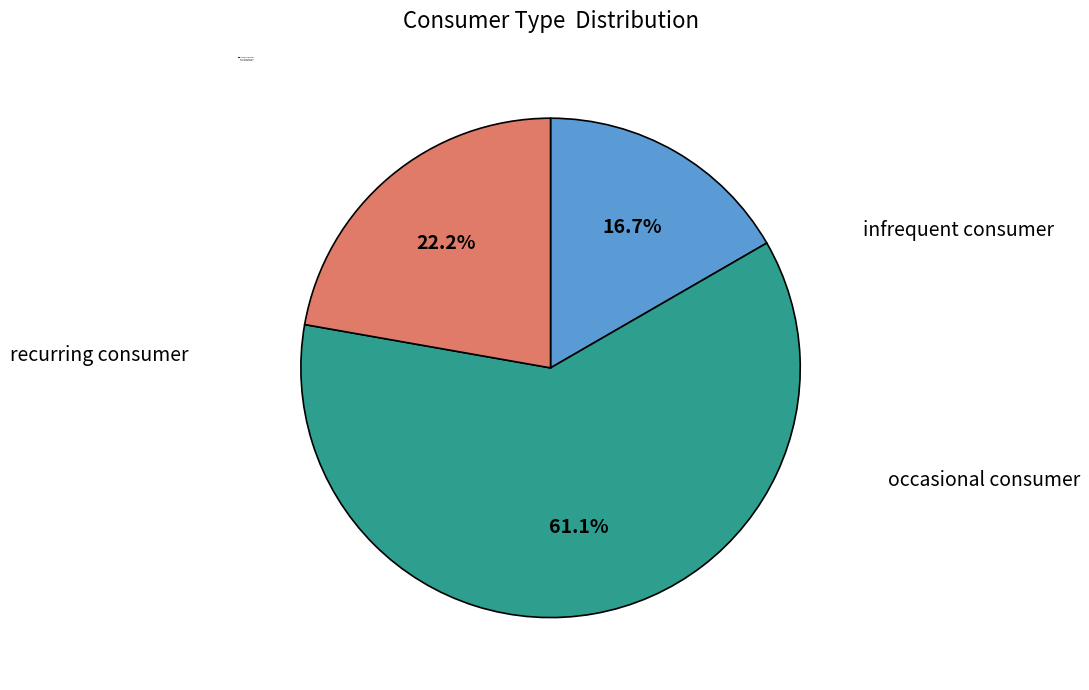

How many slices are in this pie chart?

3